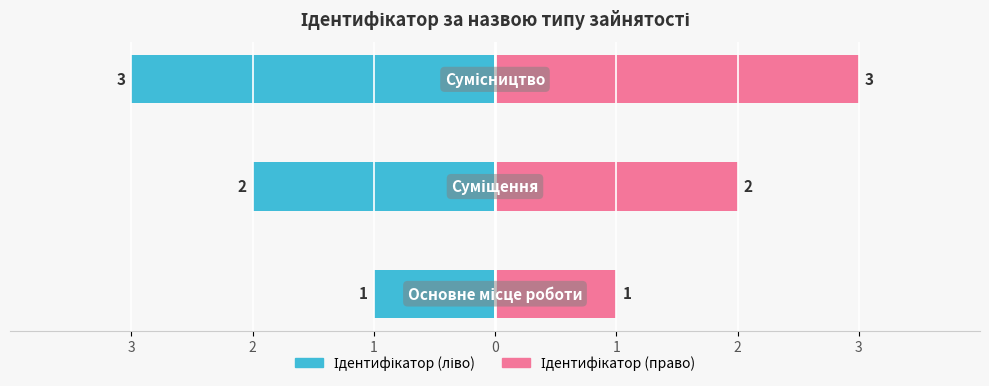

What are all the series names shown in the legend?

Ідентифікатор (ліво), Ідентифікатор (право)